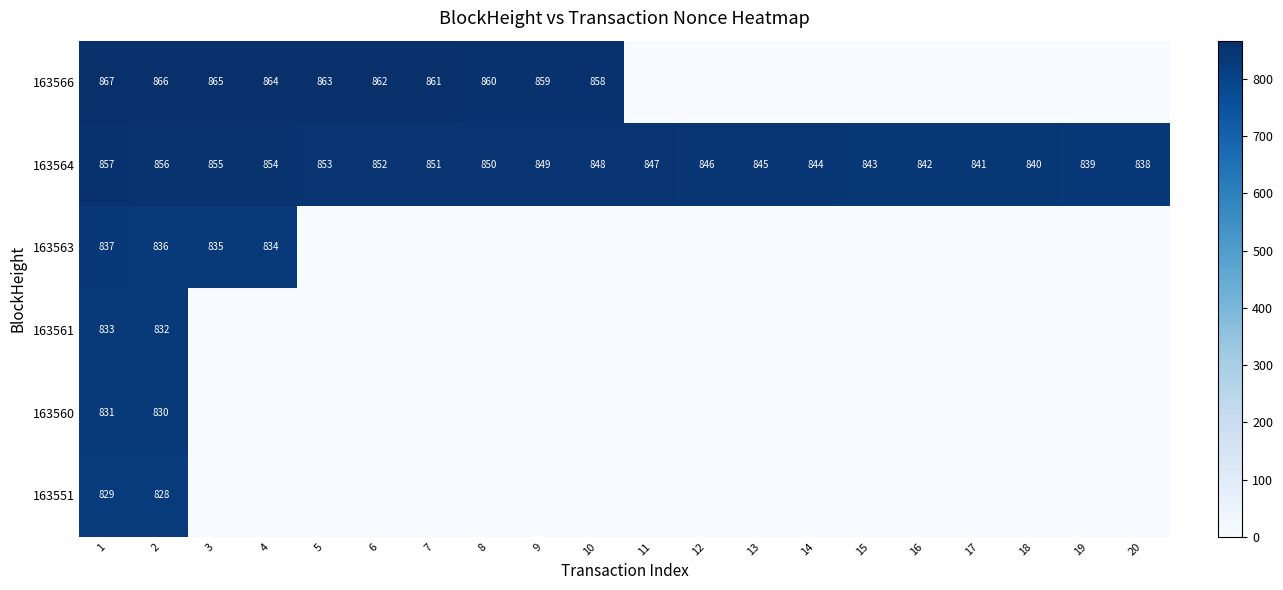

How many values in the 163564 series are below 848?

10